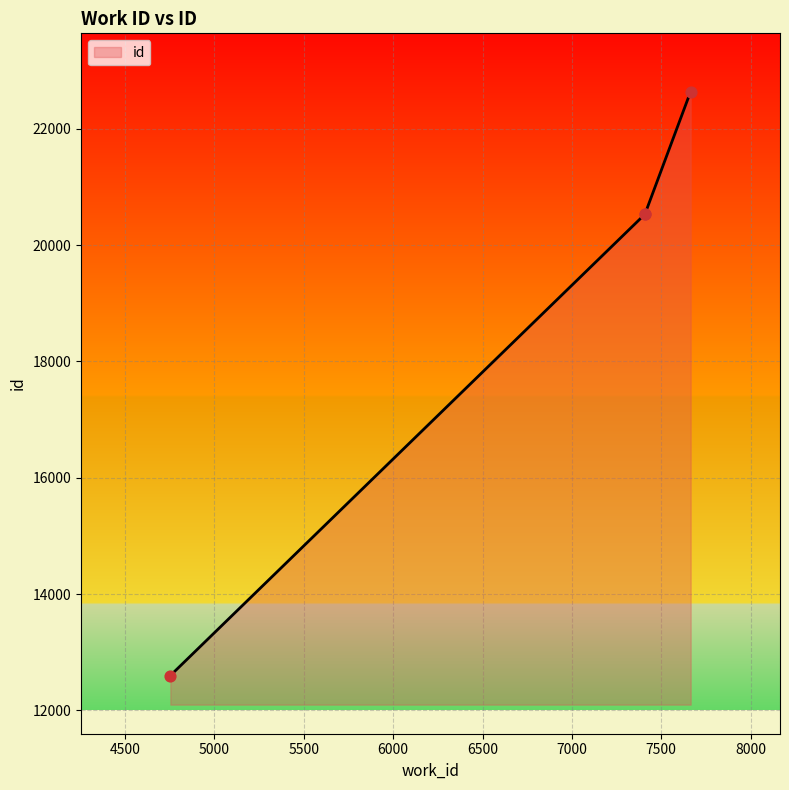

Which has a higher value, 7665 or 4753?

7665